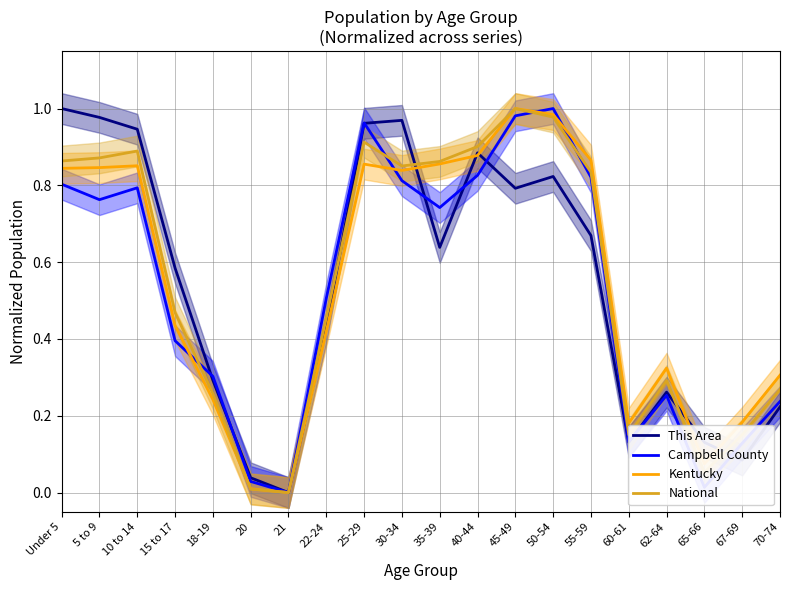

Which label corresponds to the smallest value in the chart?

21